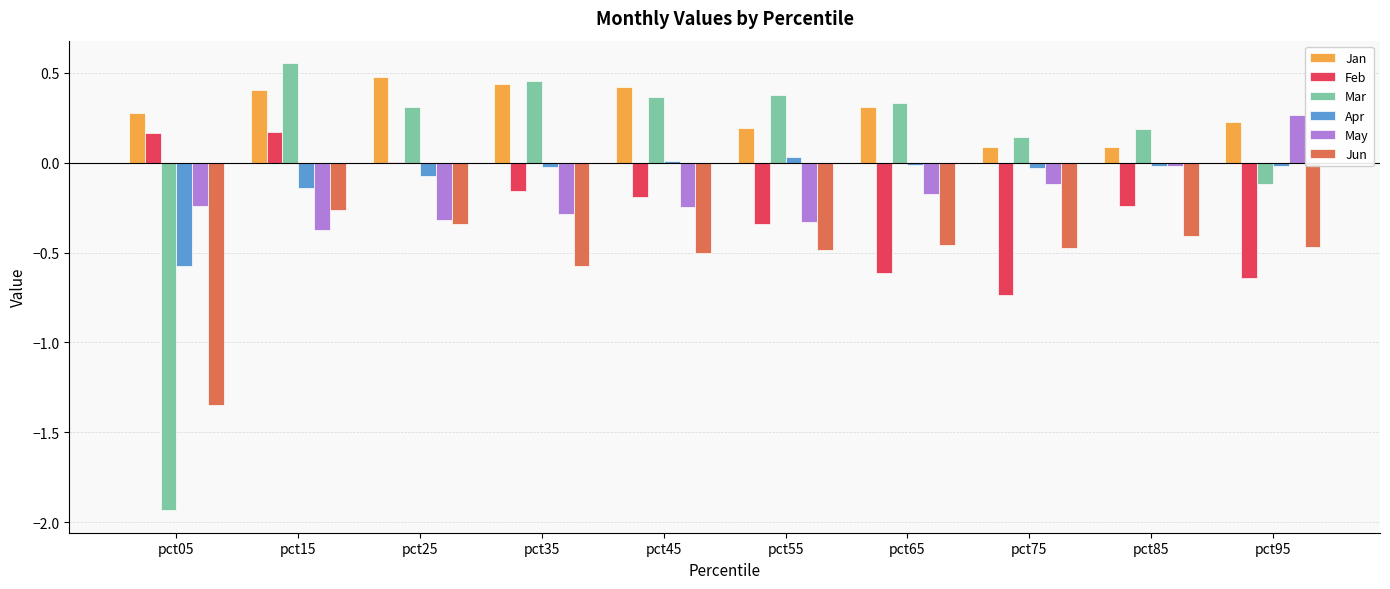

True or false: May has a value of -0.3 at pct25.

True